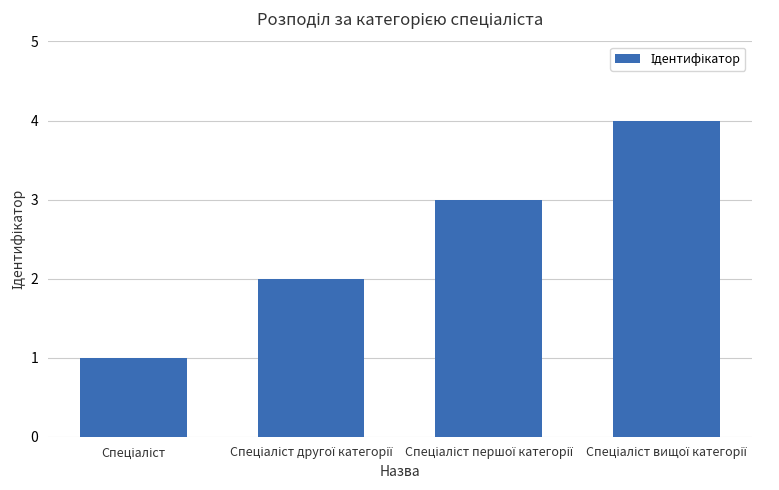

What is the maximum value shown in the chart?

4